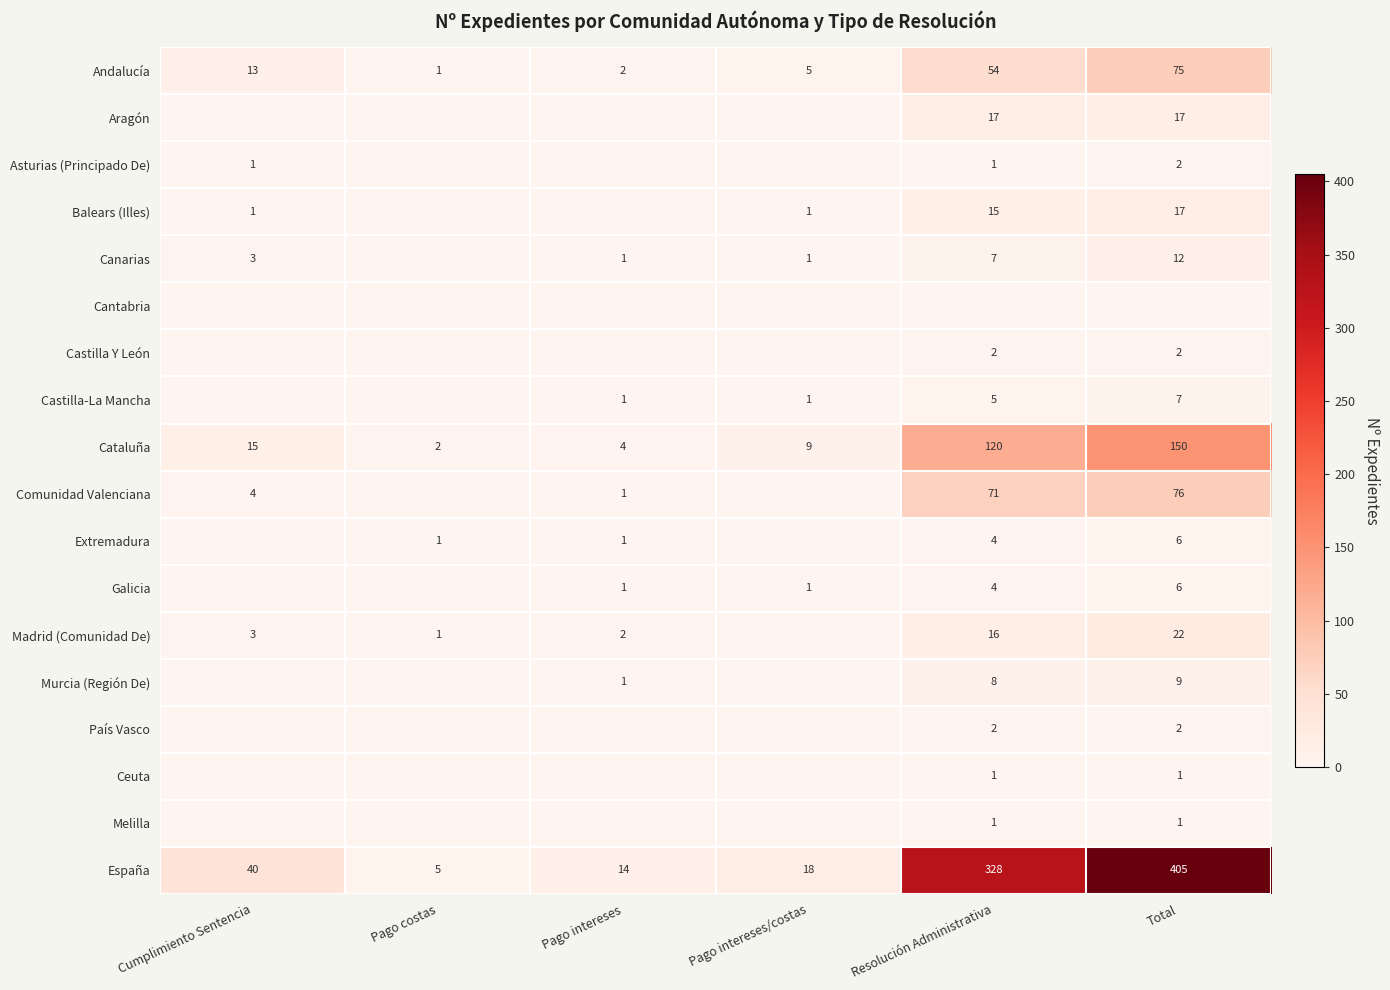

Where is España nearest to the value 205?

Resolución Administrativa